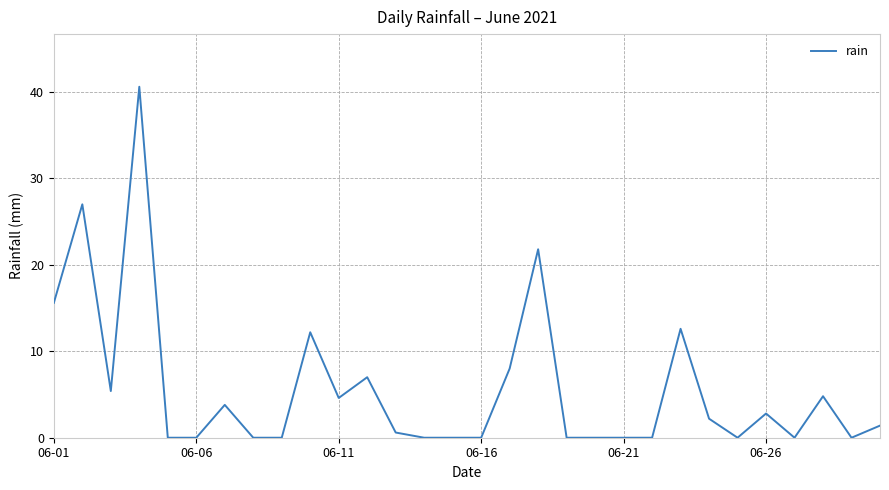

What is the greatest value displayed?

40.6